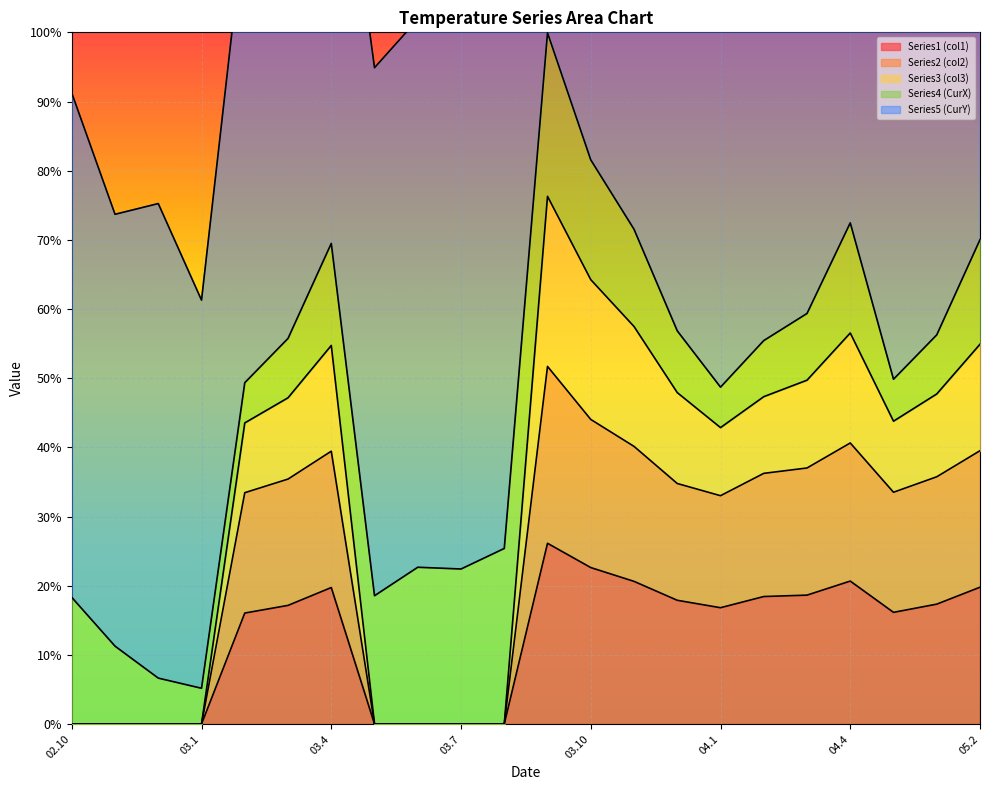

At which category is the sum across all series the highest?

03.9